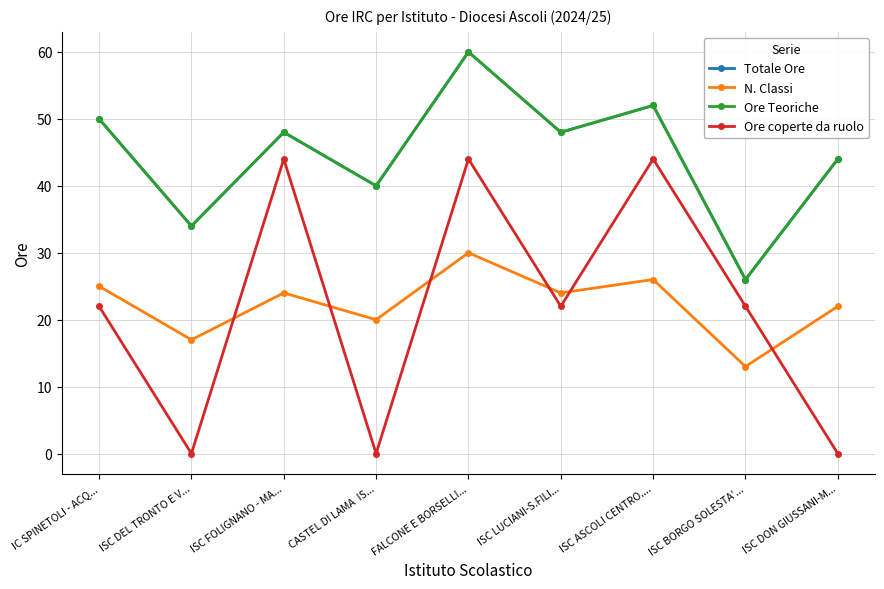

What is the value of the Totale Ore point at the 9th from the left?

44